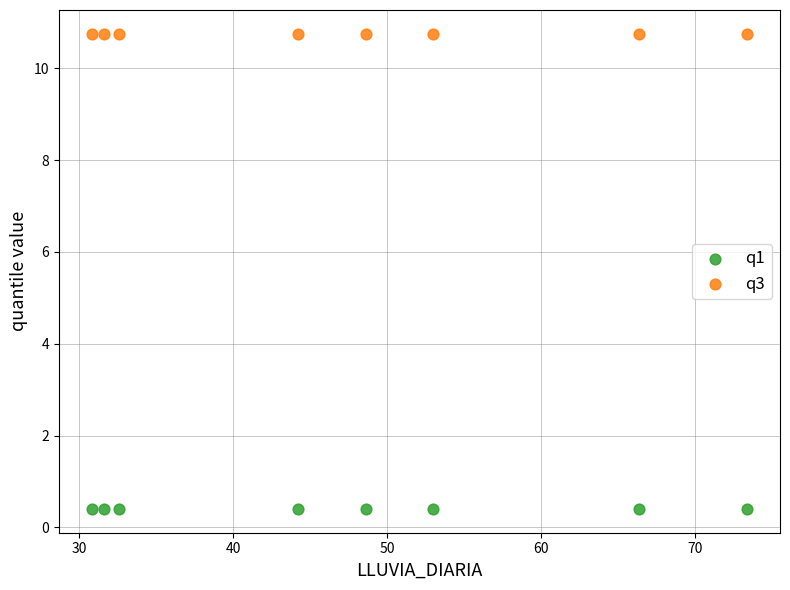

Which series contains the lowest Y value?

q1